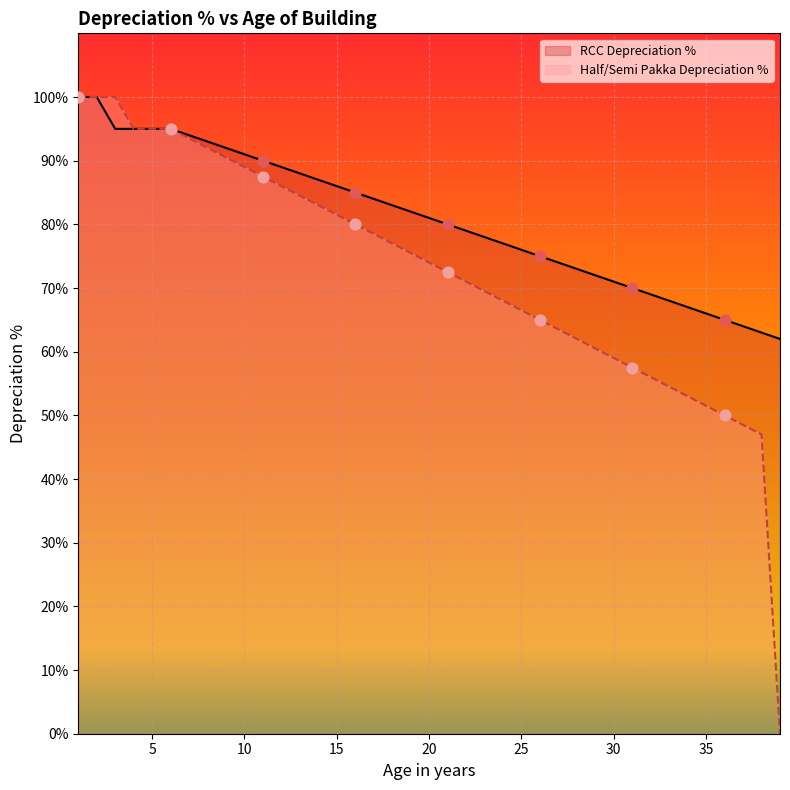

Which series contains the highest Y value?

RCC Depreciation %